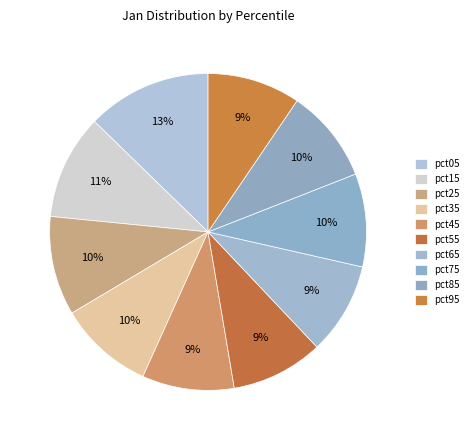

Does pct65 account for over 50% of the chart?

No